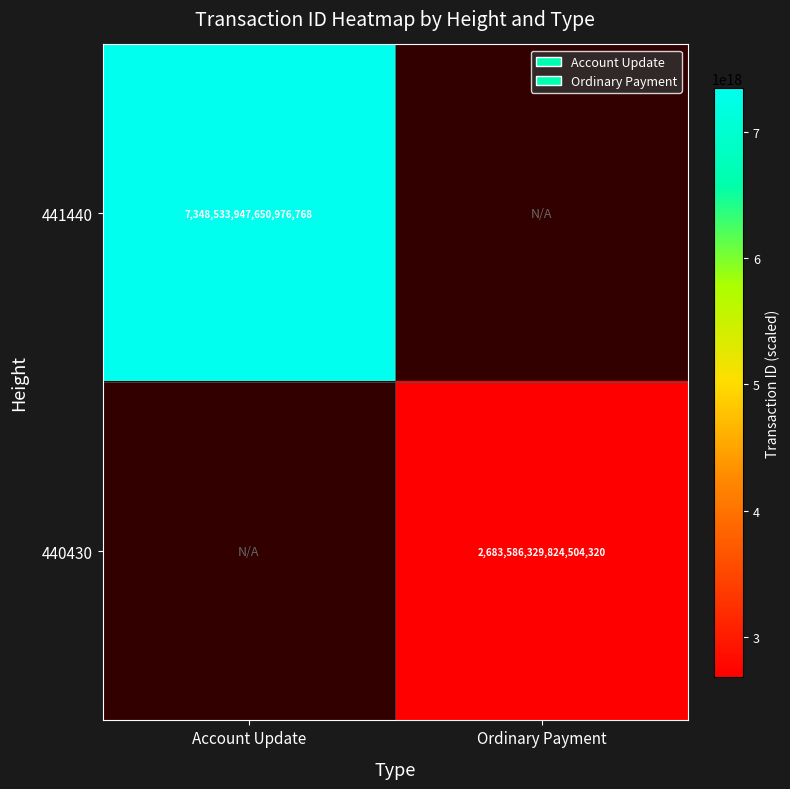

The 440430 series shows 2683586329824504320 at Ordinary Payment. True or false?

True